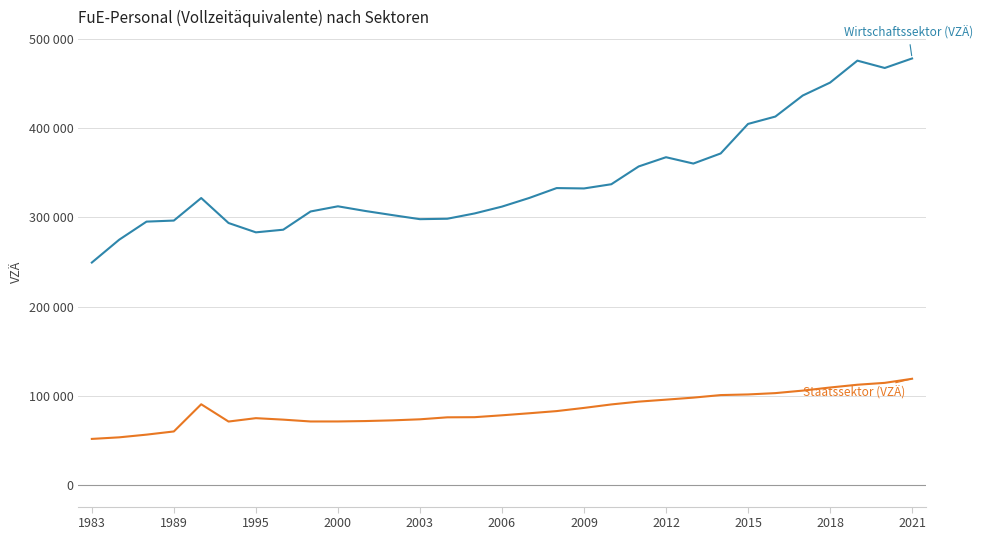

Does the chart display data point markers on the line(s)?

No